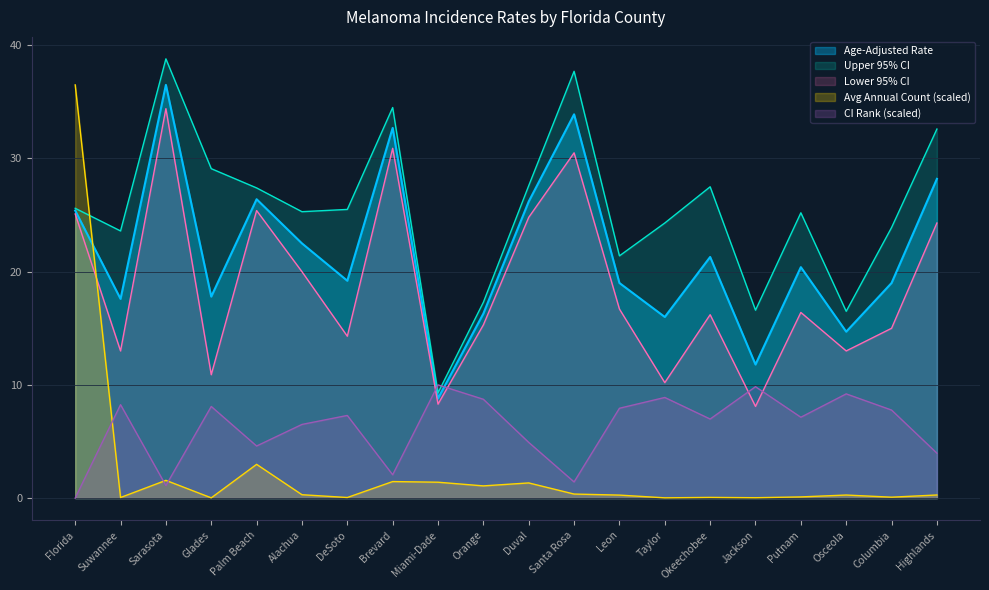

What is the difference between the maximum and minimum values in the CI Rank series?

10.0